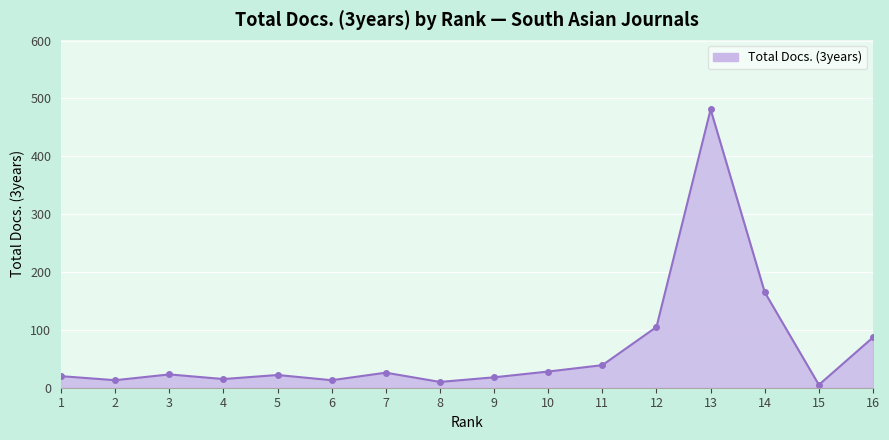

At which category does the chart reach its peak across all series?

13